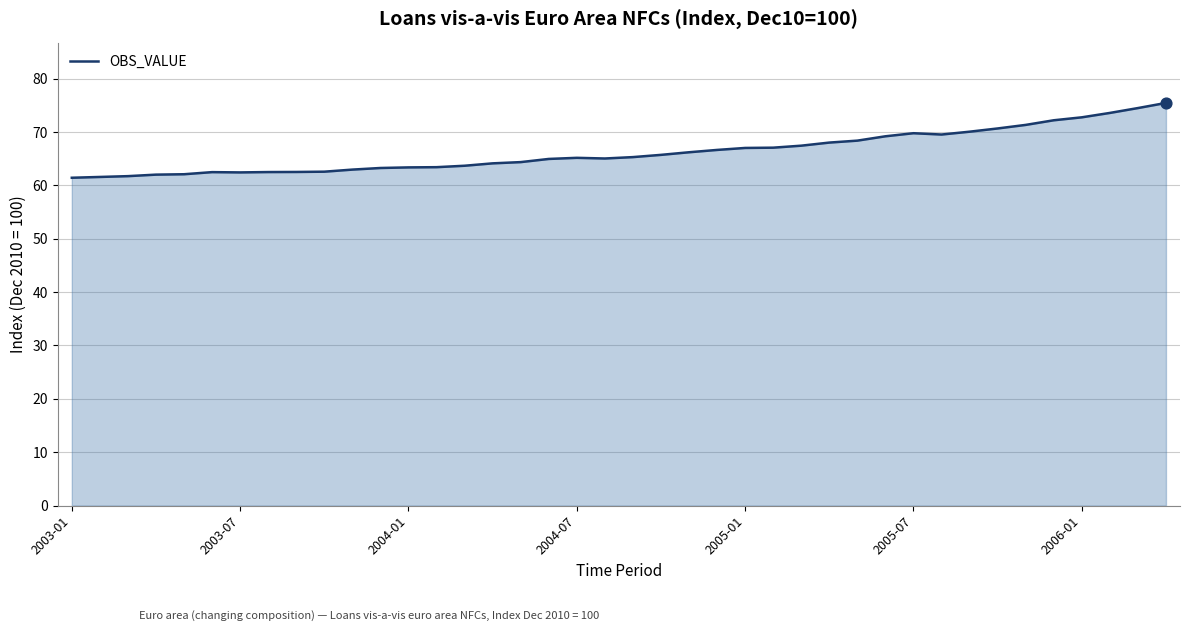

What is the maximum value shown in the chart?

75.4